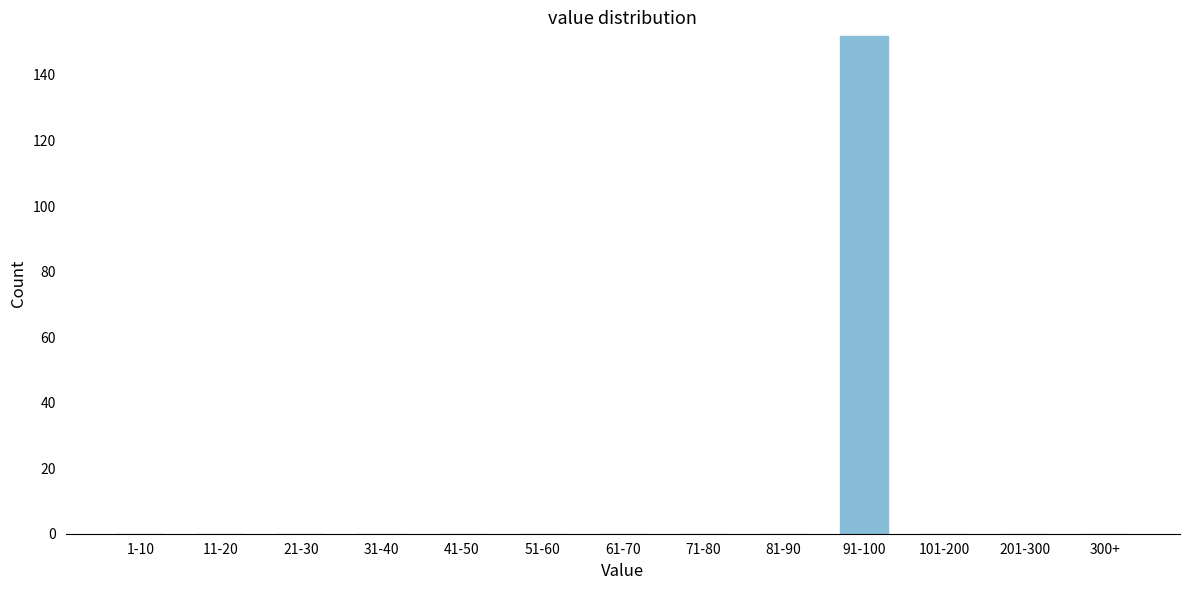

Reading left to right, list all the values displayed in this chart.

1-10=0	11-20=0	21-30=0	31-40=0	41-50=0	51-60=0	61-70=0	71-80=0	81-90=0	91-100=152	101-200=0	201-300=0	300+=0